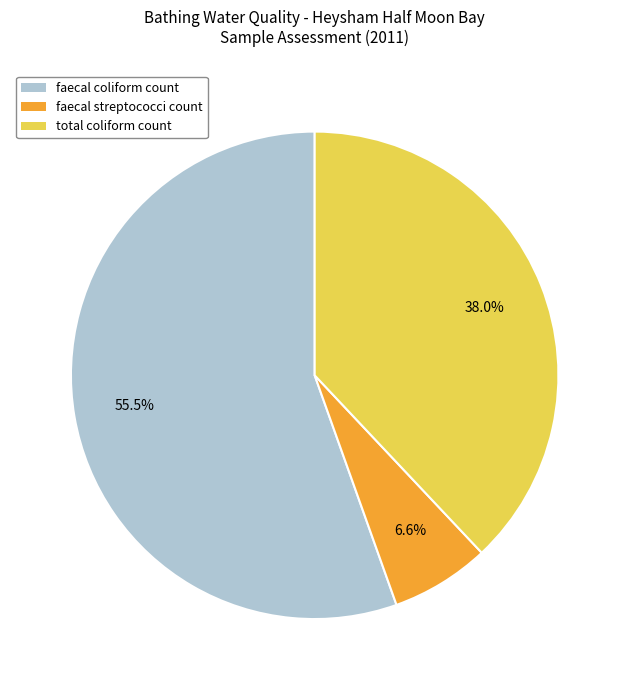

To the nearest percent, what is the average slice percentage?

33%